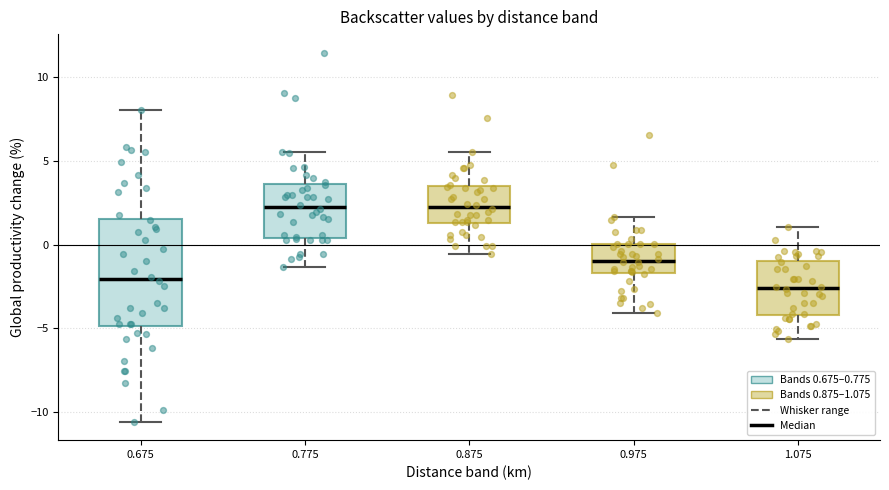

Reading left to right, read every box against the y-axis: the position of its median line, the range the box covers, and the ends of its whiskers. The values are not printed on the chart, so give them approximately, as read against the axis.

0.675: median -2.0, box -5.0 to 1.5, whiskers -10.5 to 8.0
0.775: median 2.0, box 0.5 to 3.5, whiskers -1.5 to 5.5
0.875: median 2.0, box 1.5 to 3.5, whiskers -0.5 to 5.5
0.975: median -1.0, box -1.5 to 0.0, whiskers -4.0 to 1.5
1.075: median -2.5, box -4.0 to -1.0, whiskers -5.5 to 1.0